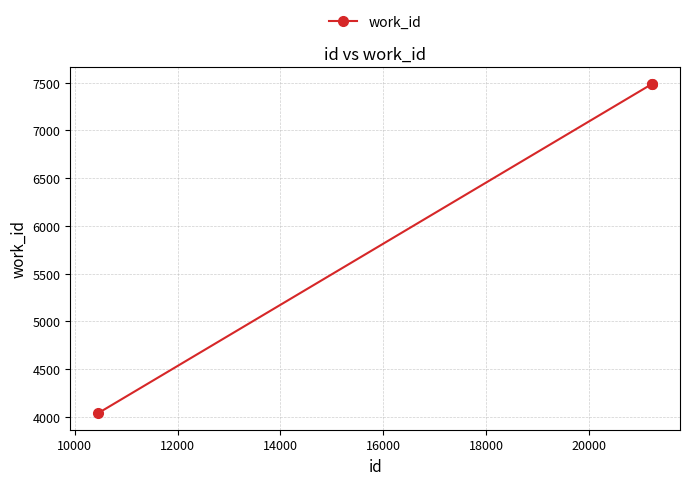

What is the greatest value displayed?

7488